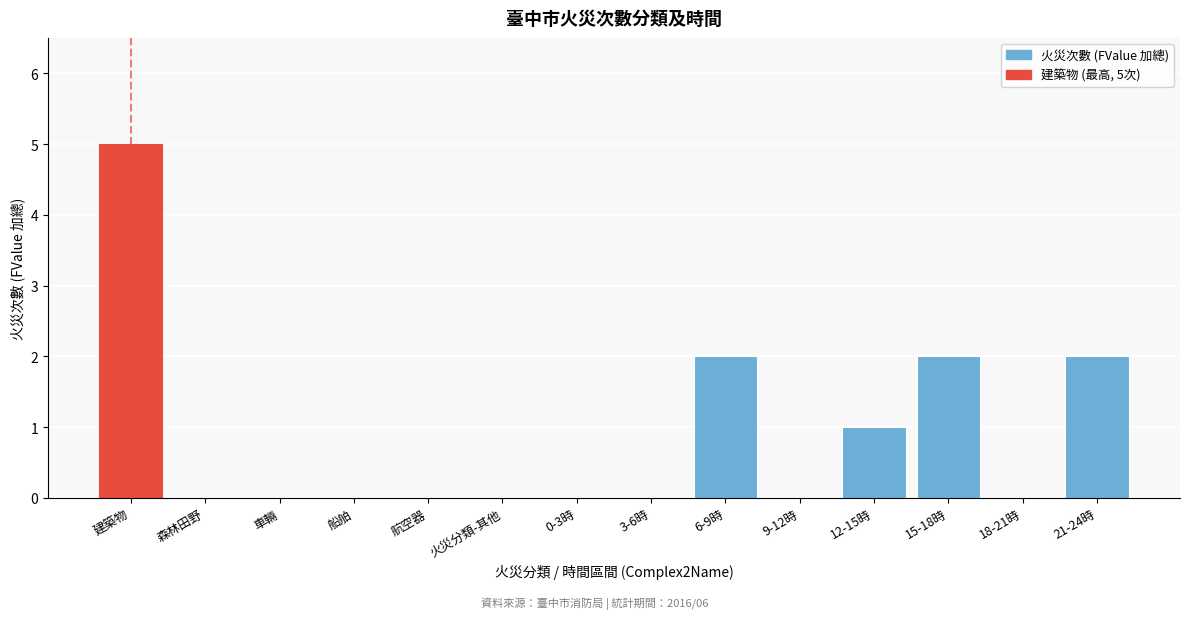

Reading right to left, transcribe all the data shown in this chart.

21-24時=2	18-21時=0	15-18時=2	12-15時=1	9-12時=0	6-9時=2	3-6時=0	0-3時=0	火災分類-其他=0	航空器=0	船舶=0	車輛=0	森林田野=0	建築物=5